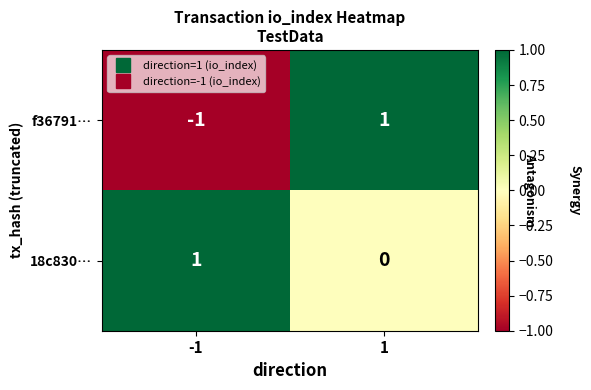

True or false: f36791… has a value of 1 at 1.

True